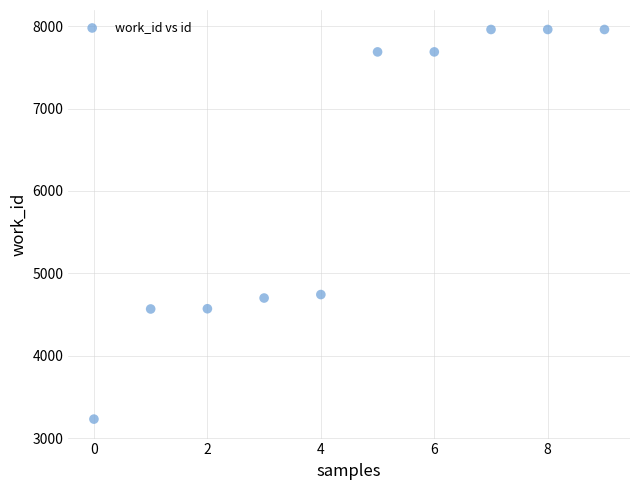

What is the average Y value?

6107